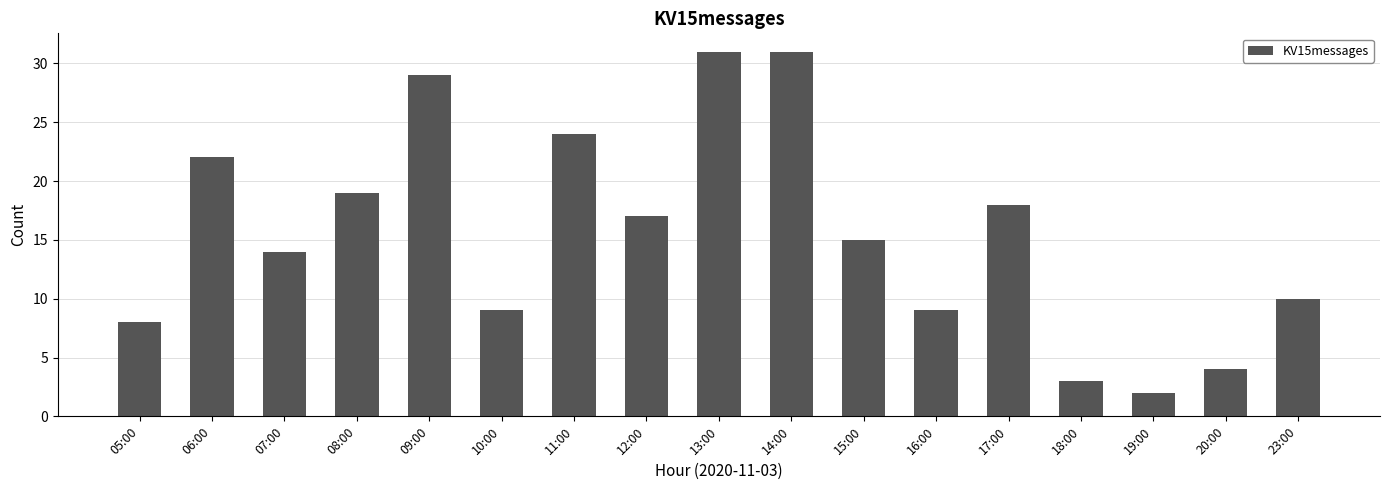

Which label corresponds to the smallest value in the chart?

19:00